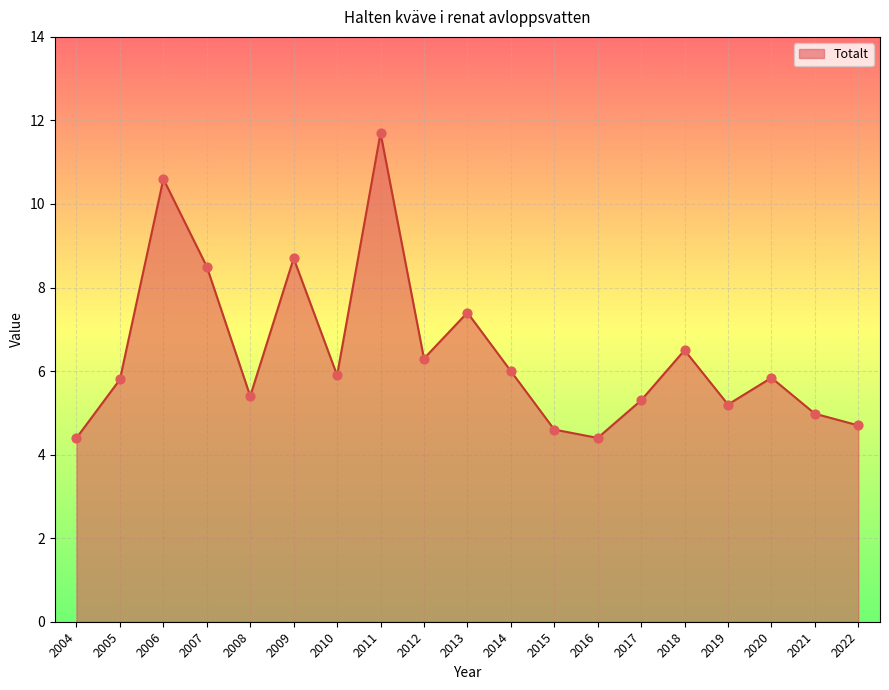

What is the ratio of the value at 2014 to the value at 2022?

1.3